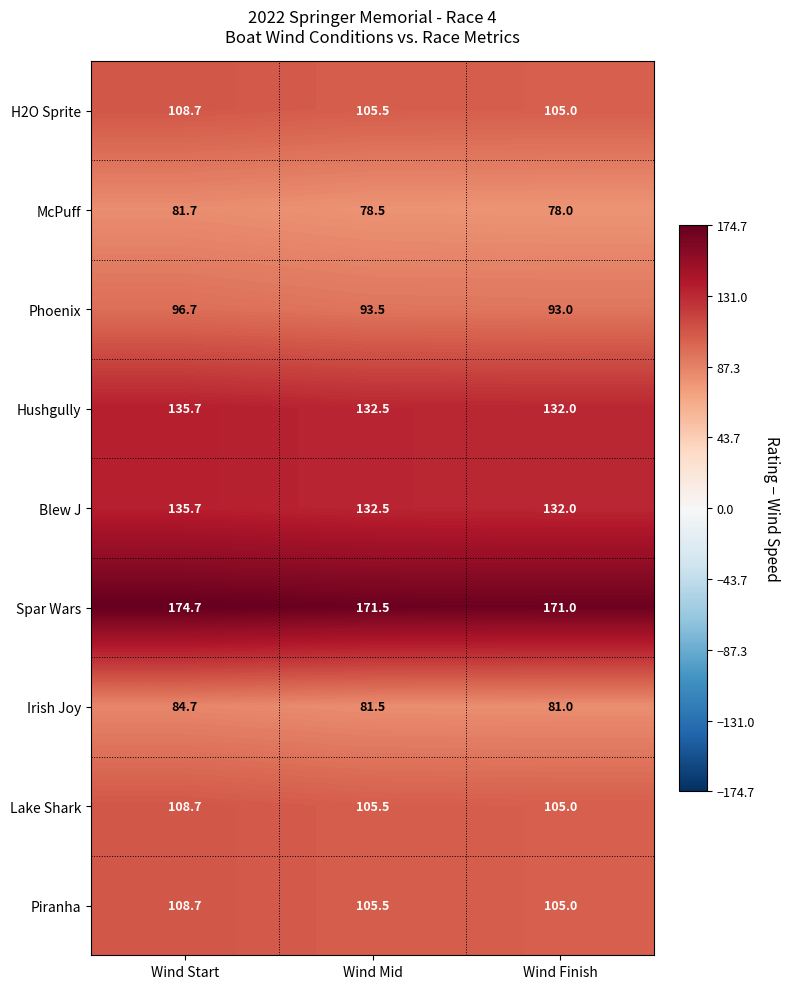

What is the difference between the Lake Shark values at Wind Mid and Wind Start?

3.2